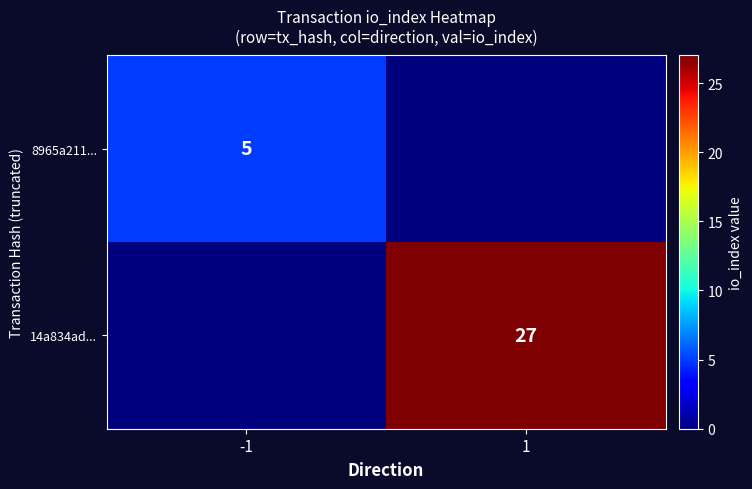

How many distinct data groups are displayed?

2